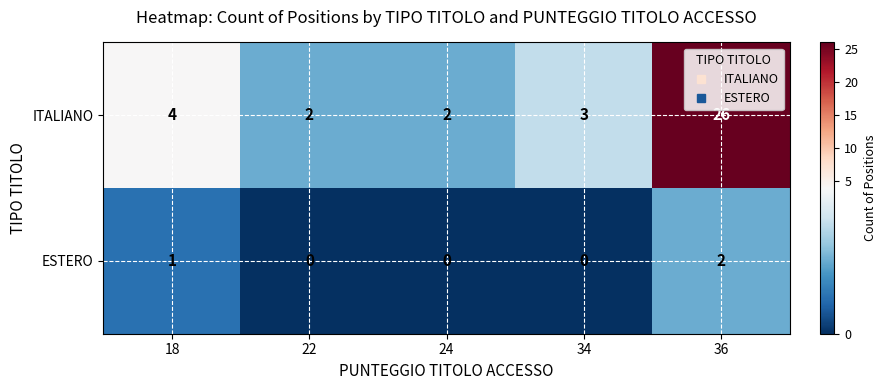

At which category is the sum across all series the highest?

36